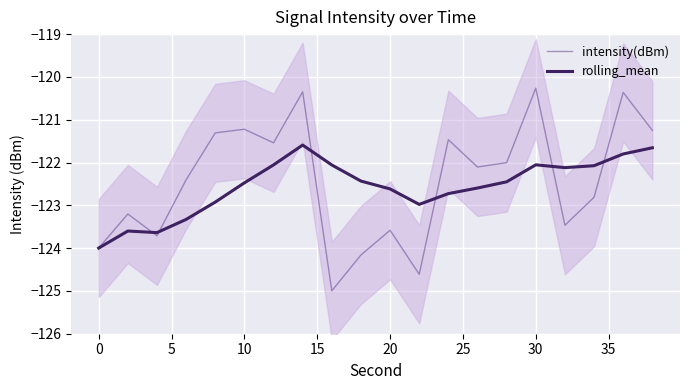

What is the maximum value for intensity(dBm)?

-120.3